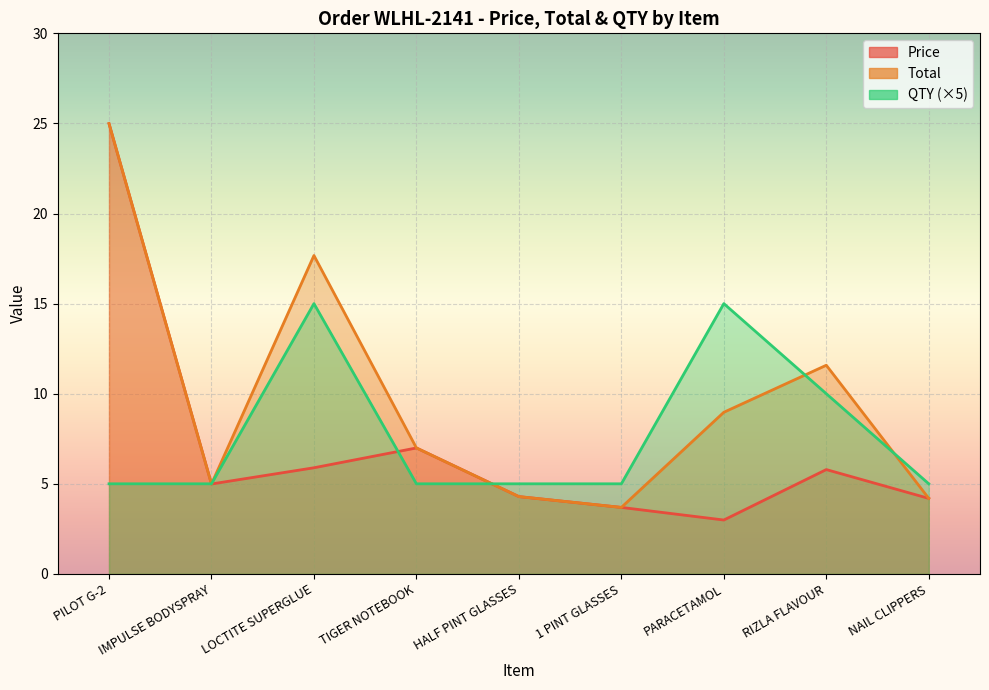

What is the label of the 6th point from the left?

1 PINT GLASSES